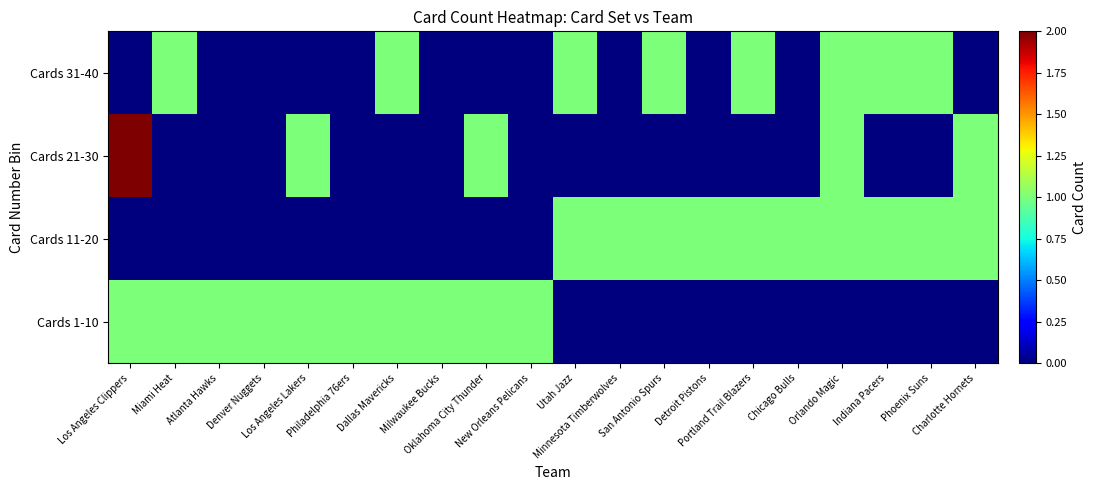

Which series has the largest range (max minus min)?

Cards 21-30